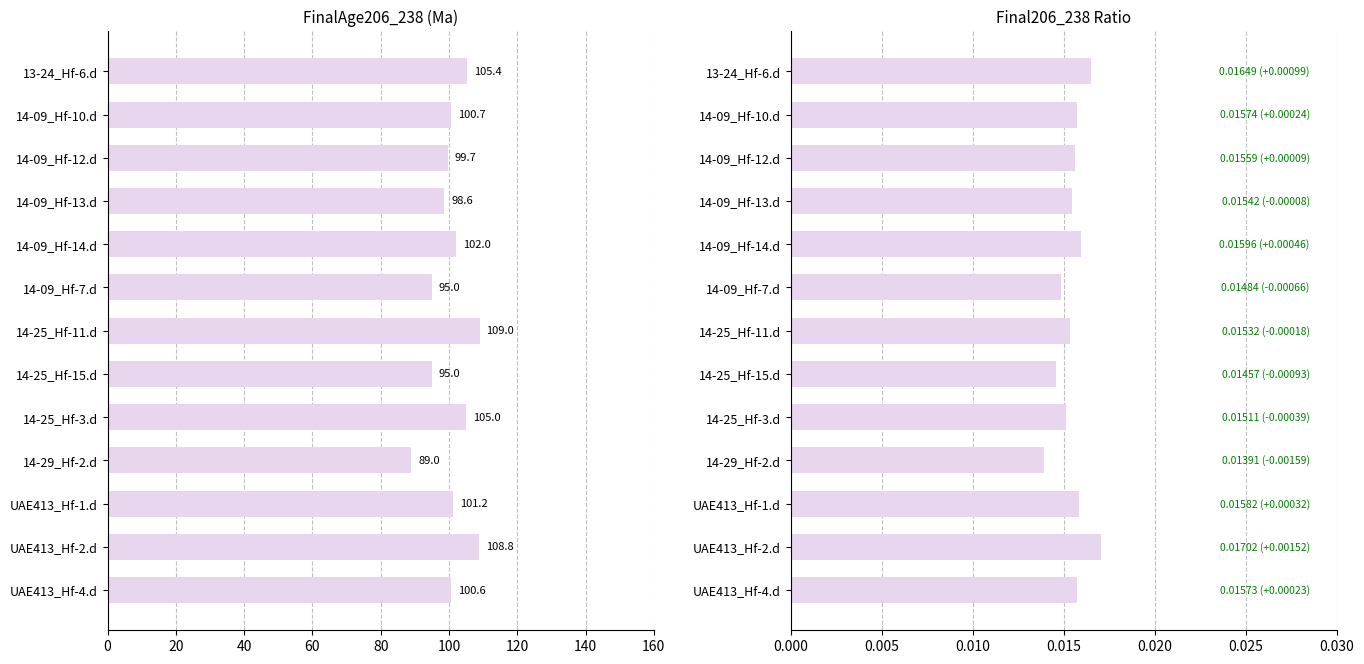

The Final206_238 series shows 0.0 at 120. True or false?

True